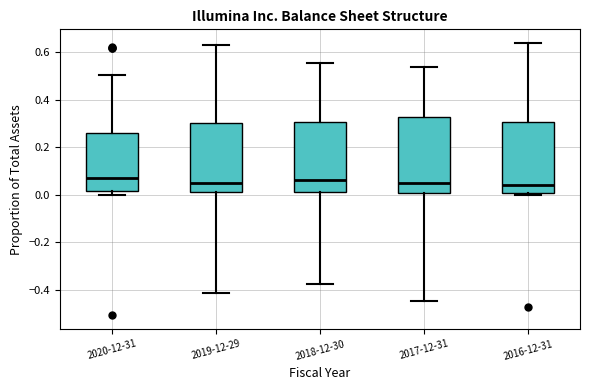

Reading left to right, read every box against the y-axis: the position of its median line, the range the box covers, and the ends of its whiskers. The values are not printed on the chart, so give them approximately, as read against the axis.

2020-12-31: median 0.06, box 0.02 to 0.26, whiskers 0.00 to 0.50
2019-12-29: median 0.04, box 0.02 to 0.30, whiskers -0.42 to 0.64
2018-12-30: median 0.06, box 0.02 to 0.30, whiskers -0.38 to 0.56
2017-12-31: median 0.06, box 0.00 to 0.32, whiskers -0.44 to 0.54
2016-12-31: median 0.04, box 0.00 to 0.30, whiskers 0.00 to 0.64